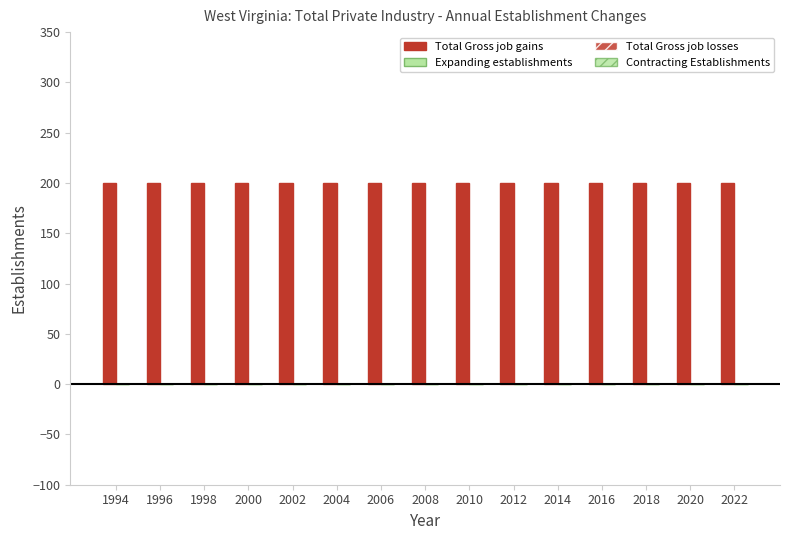

True or false: Total Gross job gains has a value of 264 at 2012.

False